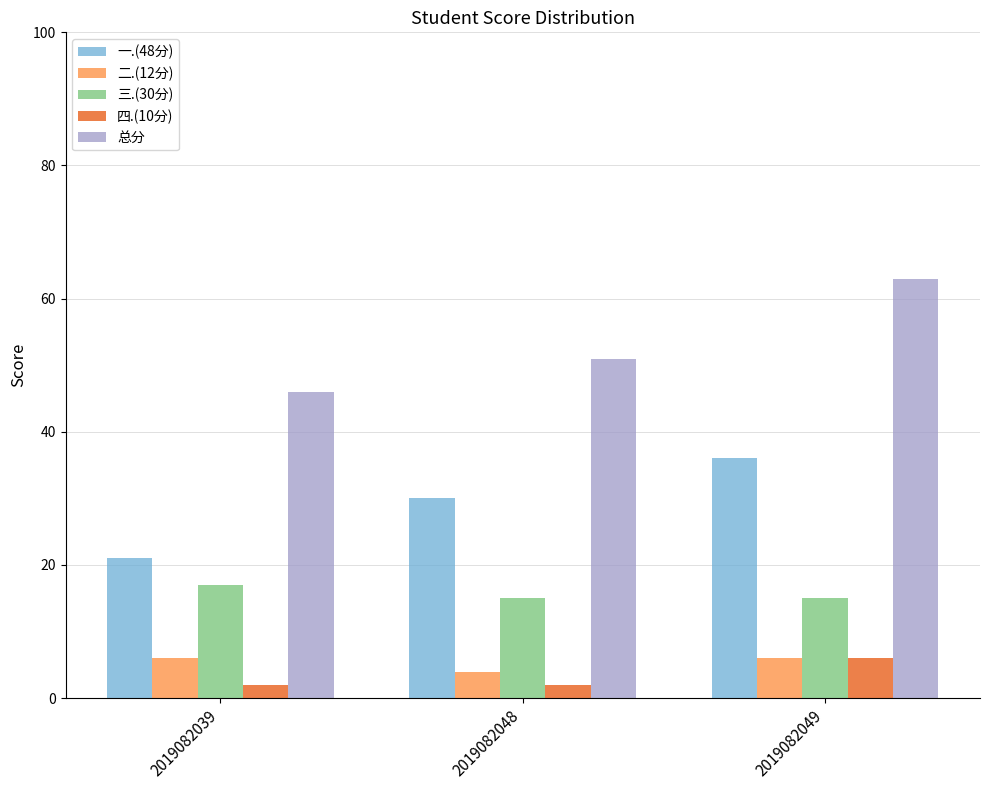

Is the value of 一.(48分) at 2019082049 greater than the value of 总分 at 2019082048?

No